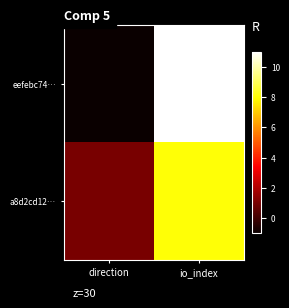

What is the spread (max minus min) of values at direction?

2